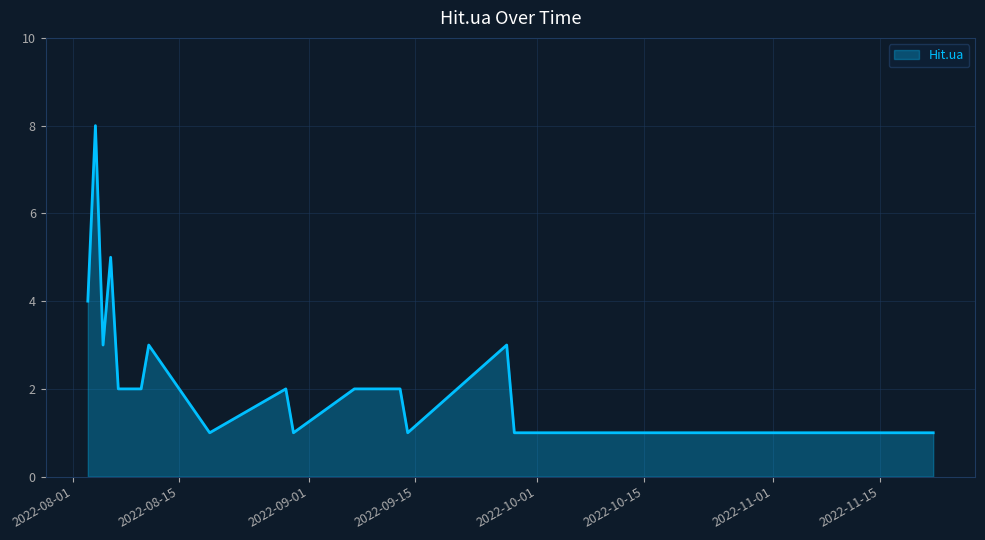

What is the difference between the maximum and minimum values?

7